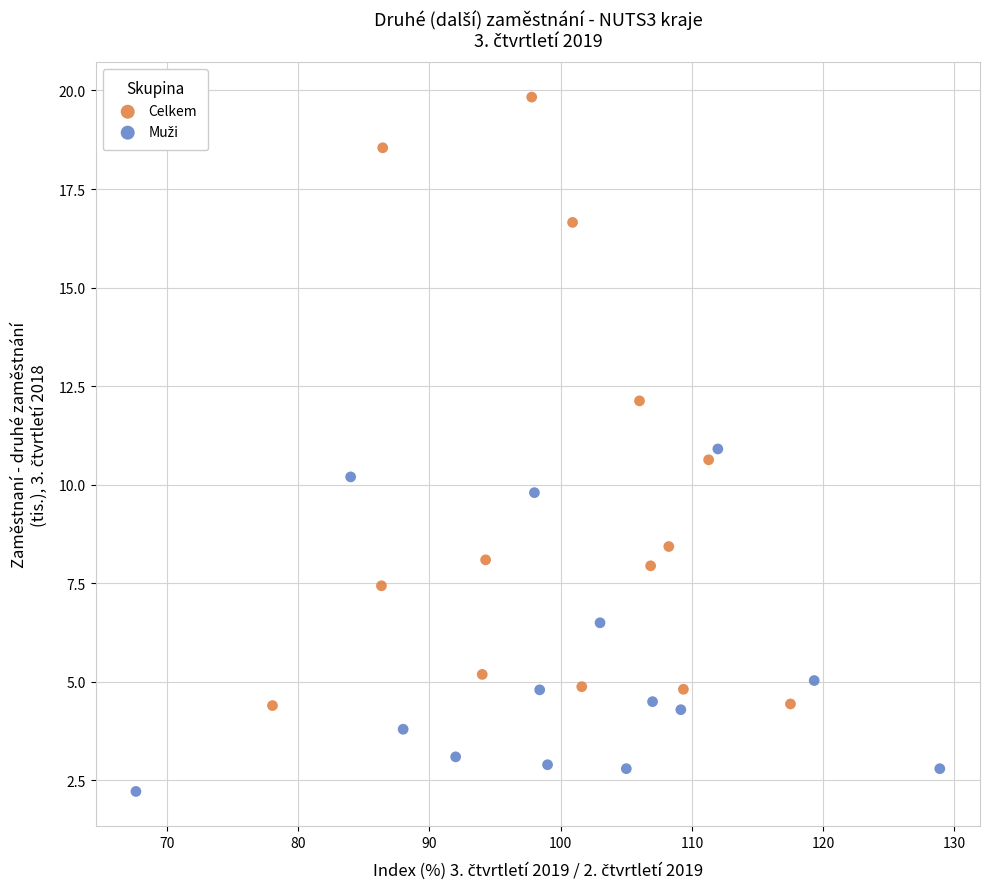

Which series contains the highest Y value?

Celkem